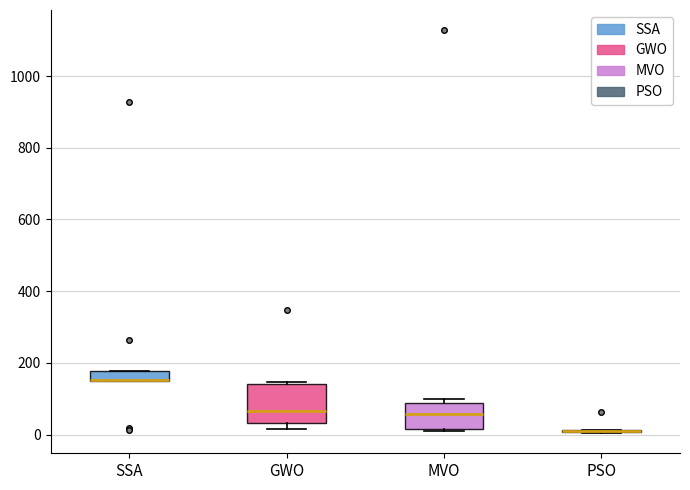

Which box is the tallest, from its lower edge to its upper edge?

GWO